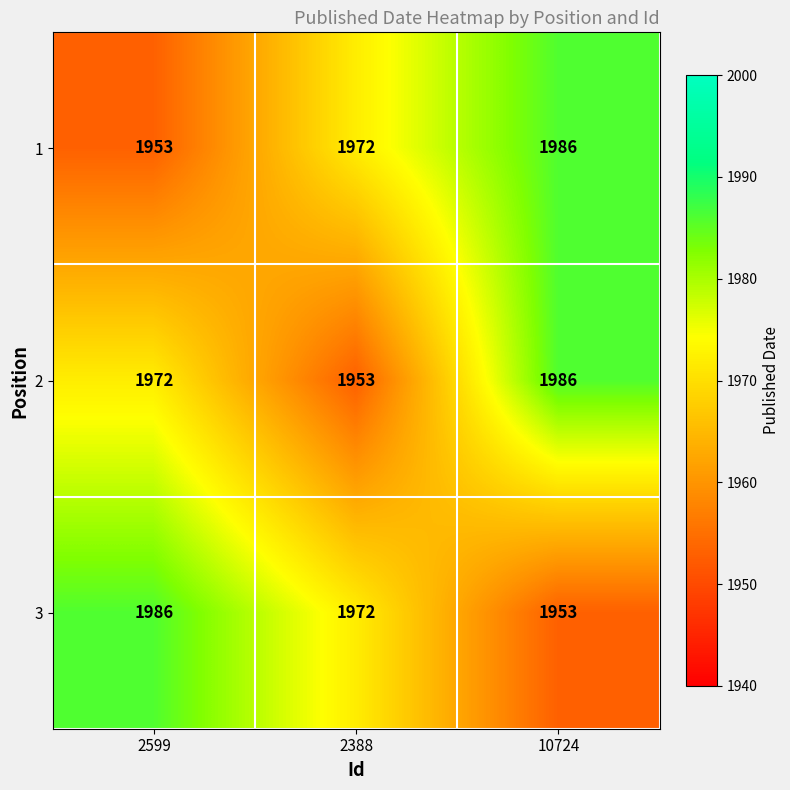

What is the greatest value displayed?

1986